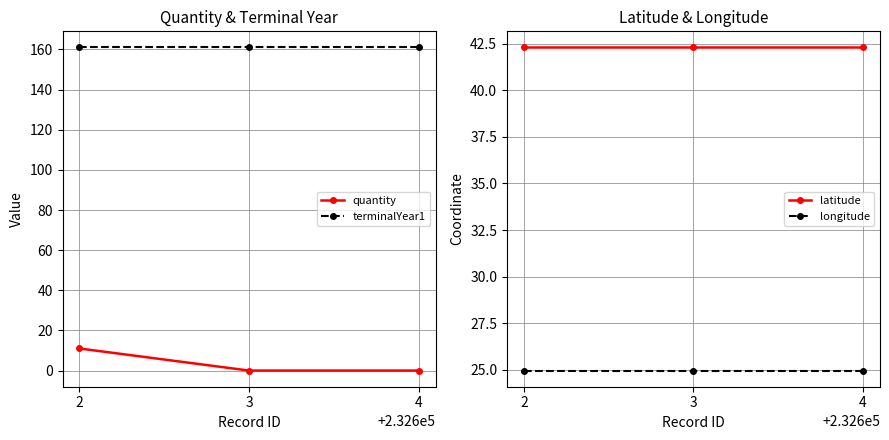

What are all the series names shown in the legend?

quantity, terminalYear1, latitude, longitude